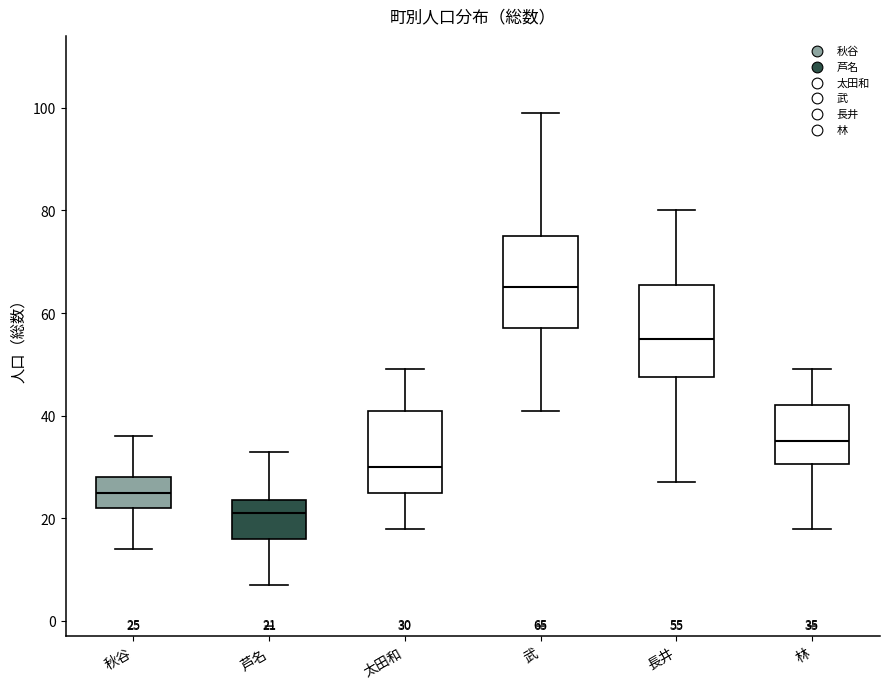

Which box has the lowest median line?

芦名